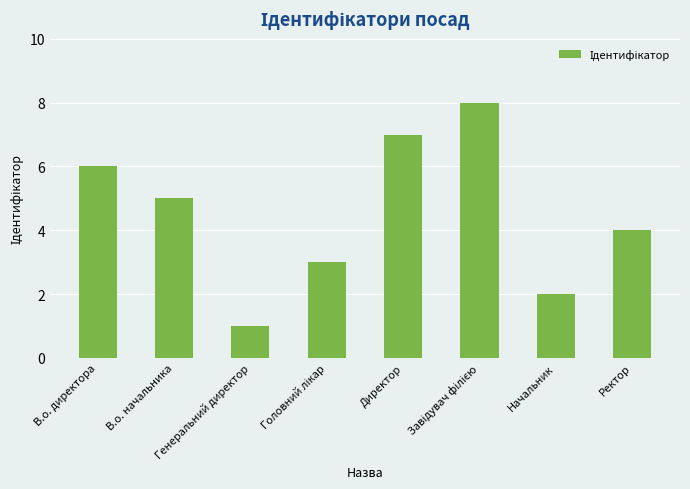

Does the chart contain stacked bars?

No